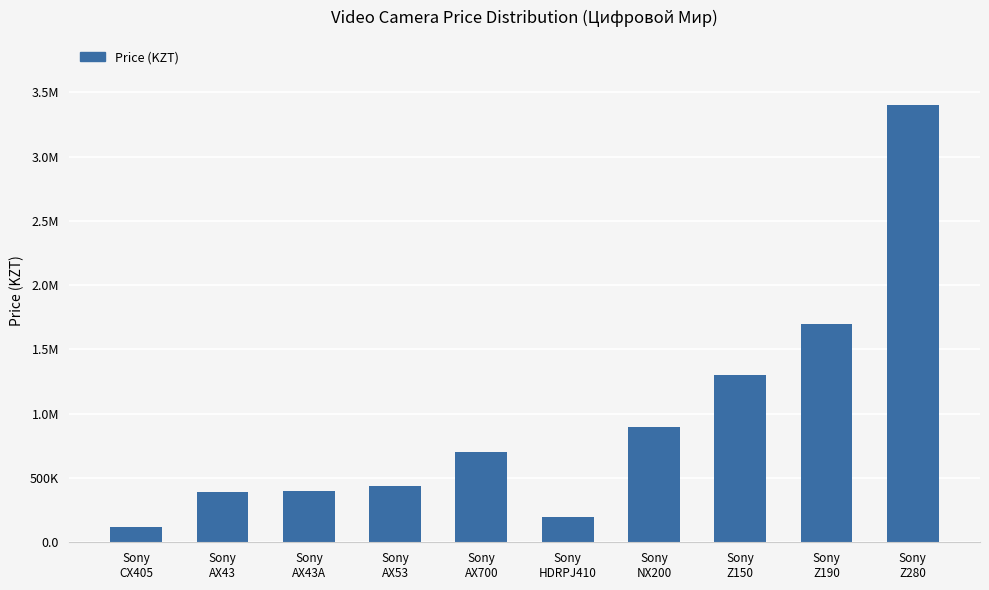

What is the difference between the second highest and second lowest values?

1500000